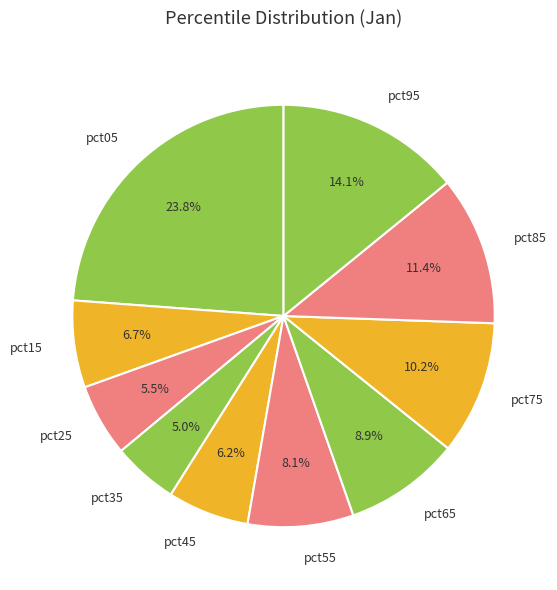

Combined, do pct15 and pct55 account for over 50%?

No